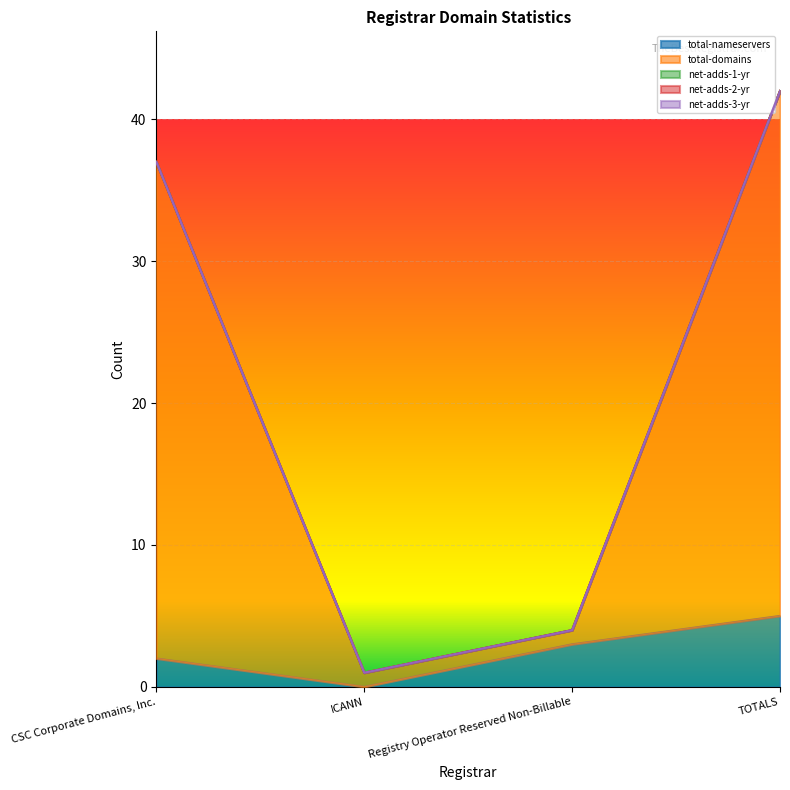

Which category has the highest value across all series?

TOTALS